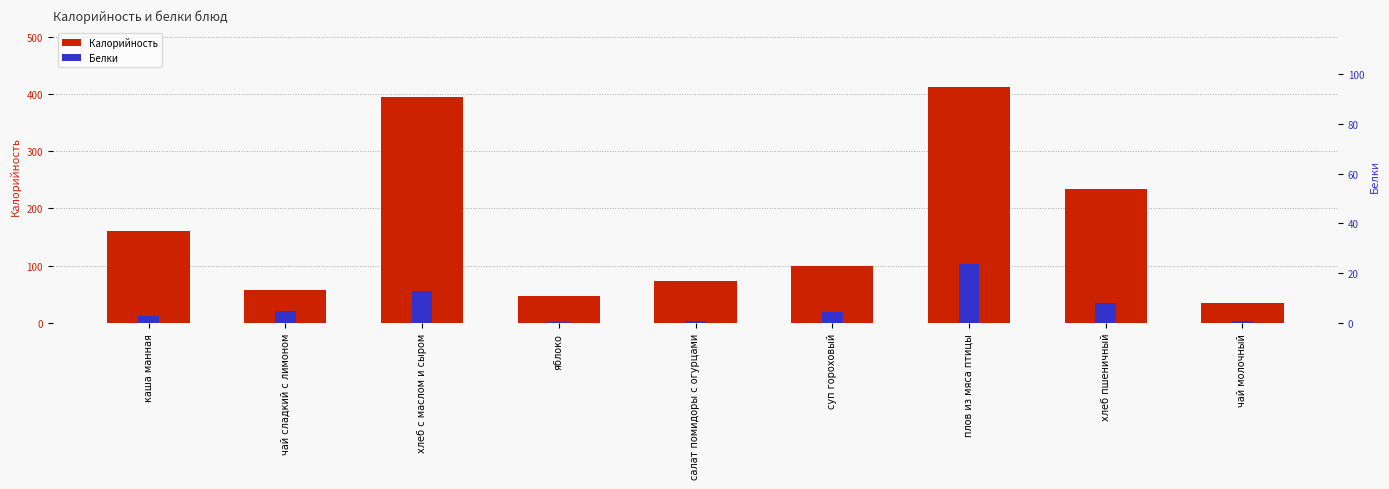

Rank the series by their maximum value, from lowest to highest.

Белки, Калорийность